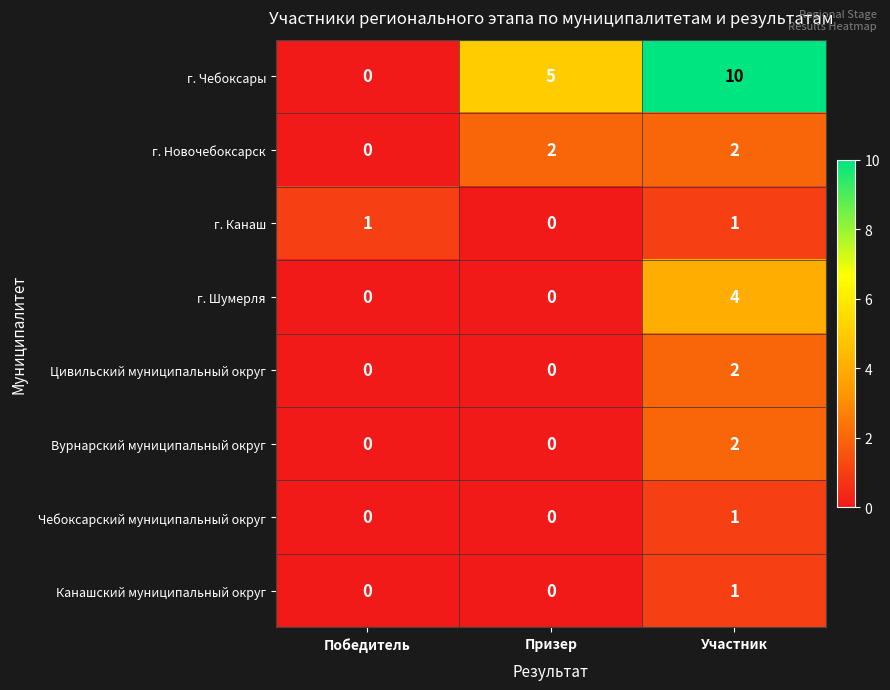

Is it true that г. Шумерля equals 0 at Победитель?

True